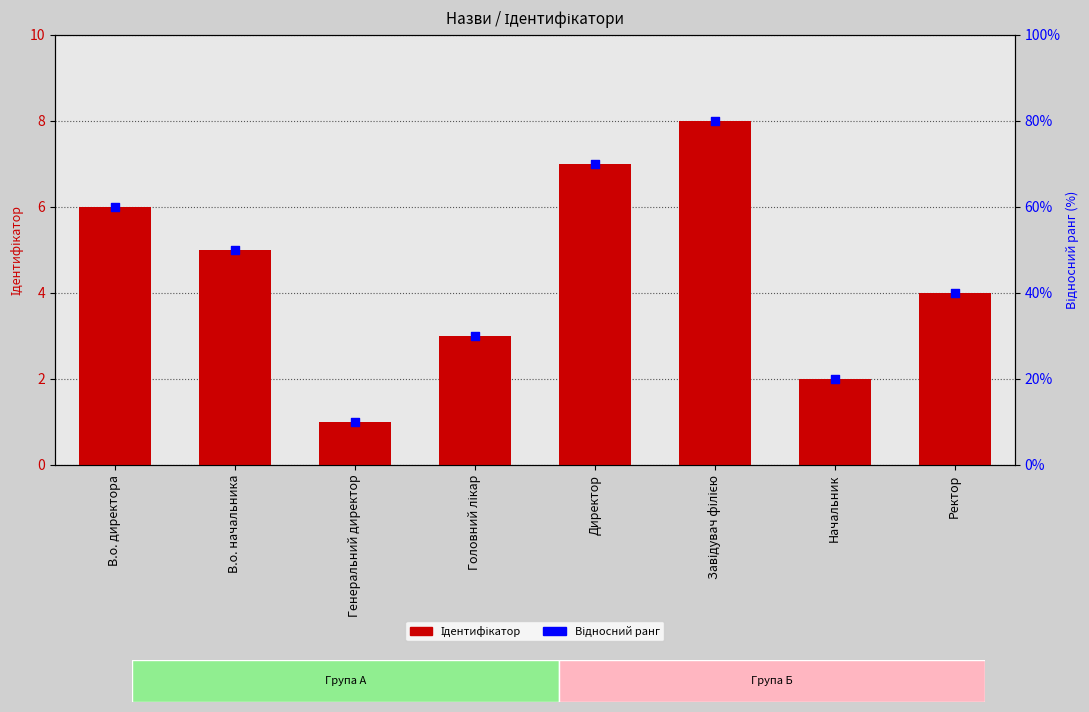

Which series contains the highest Y value?

Відносний ранг